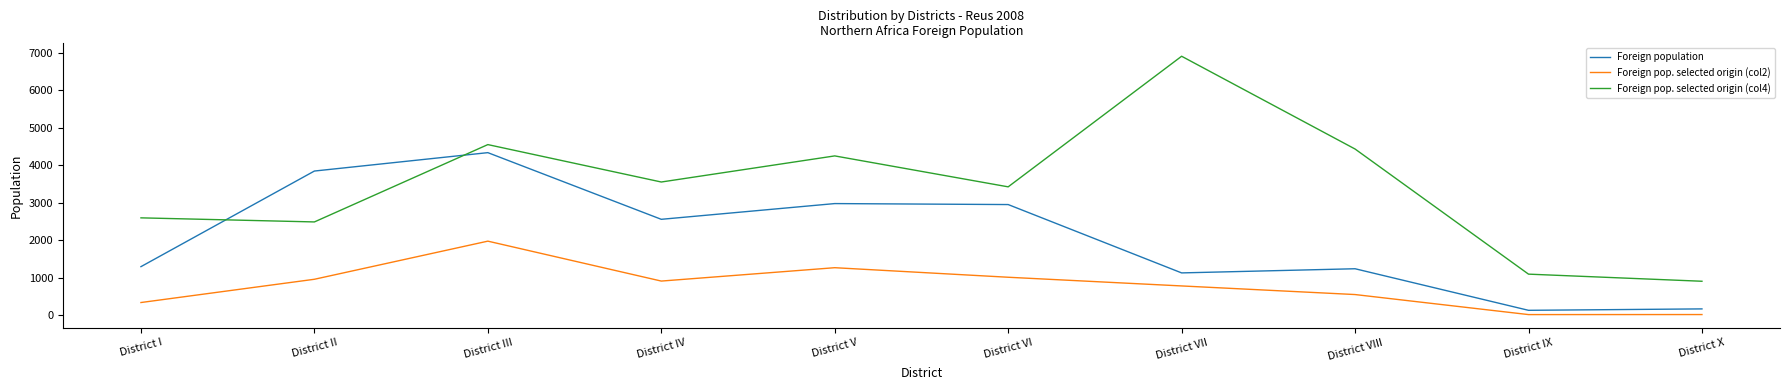

Rank the series at District II from highest to lowest value.

Foreign population, Foreign pop. selected origin (col4), Foreign pop. selected origin (col2)